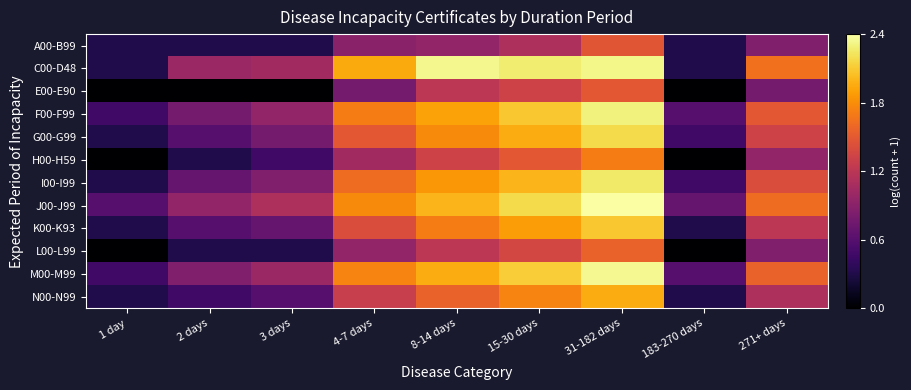

Reading left to right, list all the values displayed in this chart.

A00-B99: 1 day=0.3	2 days=0.3	3 days=0.3	4-7 days=0.9	8-14 days=1.0	15-30 days=1.1	31-182 days=1.5	183-270 days=0.3	271+ days=0.8
C00-D48: 1 day=0.3	2 days=1.0	3 days=1.0	4-7 days=1.9	8-14 days=2.3	15-30 days=2.3	31-182 days=2.3	183-270 days=0.3	271+ days=1.6
E00-E90: 1 day=0.0	2 days=0.0	3 days=0.0	4-7 days=0.8	8-14 days=1.2	15-30 days=1.3	31-182 days=1.5	183-270 days=0.0	271+ days=0.8
F00-F99: 1 day=0.5	2 days=0.8	3 days=1.0	4-7 days=1.7	8-14 days=1.9	15-30 days=2.1	31-182 days=2.3	183-270 days=0.6	271+ days=1.5
G00-G99: 1 day=0.3	2 days=0.6	3 days=0.8	4-7 days=1.5	8-14 days=1.8	15-30 days=2.0	31-182 days=2.2	183-270 days=0.5	271+ days=1.3
H00-H59: 1 day=0.0	2 days=0.3	3 days=0.5	4-7 days=1.0	8-14 days=1.3	15-30 days=1.5	31-182 days=1.7	183-270 days=0.0	271+ days=1.0
I00-I99: 1 day=0.3	2 days=0.7	3 days=0.8	4-7 days=1.6	8-14 days=1.9	15-30 days=2.0	31-182 days=2.3	183-270 days=0.5	271+ days=1.4
J00-J99: 1 day=0.6	2 days=1.0	3 days=1.1	4-7 days=1.8	8-14 days=2.0	15-30 days=2.2	31-182 days=2.4	183-270 days=0.7	271+ days=1.6
K00-K93: 1 day=0.3	2 days=0.6	3 days=0.7	4-7 days=1.4	8-14 days=1.7	15-30 days=1.9	31-182 days=2.1	183-270 days=0.3	271+ days=1.2
L00-L99: 1 day=0.0	2 days=0.3	3 days=0.3	4-7 days=1.0	8-14 days=1.2	15-30 days=1.4	31-182 days=1.6	183-270 days=0.0	271+ days=0.8
M00-M99: 1 day=0.5	2 days=0.8	3 days=1.0	4-7 days=1.7	8-14 days=2.0	15-30 days=2.1	31-182 days=2.3	183-270 days=0.6	271+ days=1.6
N00-N99: 1 day=0.3	2 days=0.5	3 days=0.6	4-7 days=1.3	8-14 days=1.6	15-30 days=1.7	31-182 days=2.0	183-270 days=0.3	271+ days=1.1